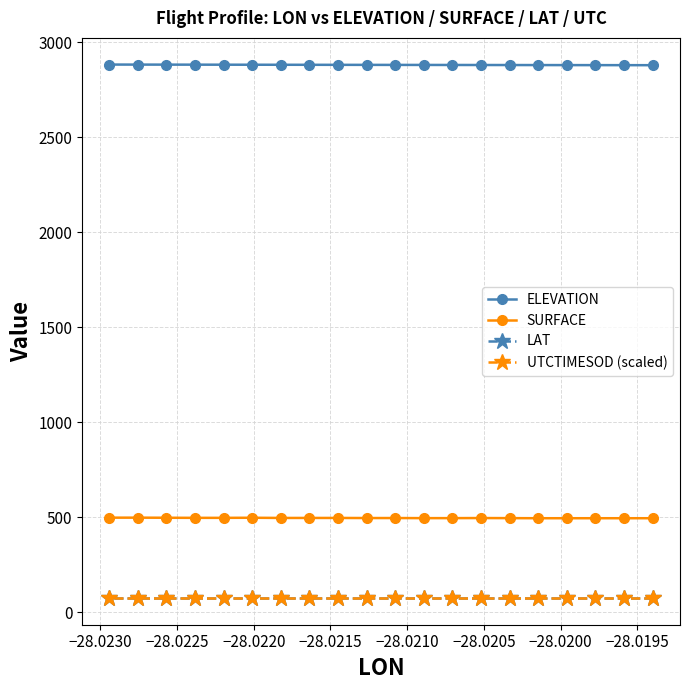

True or false: SURFACE and ELEVATION intersect in this chart.

False